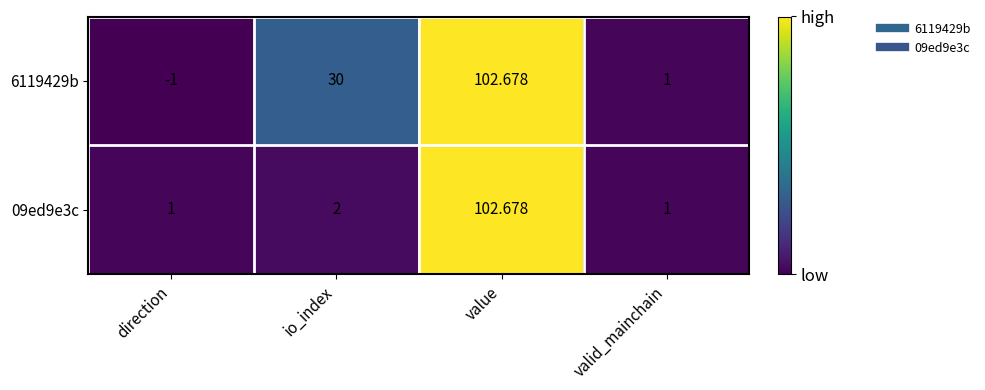

Is the value of 6119429b at io_index greater than the value of 09ed9e3c at io_index?

Yes